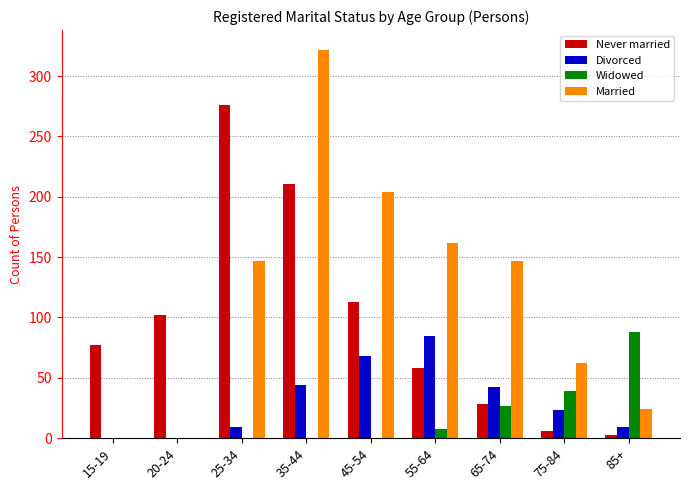

Is the value of Divorced at 25-34 greater than the value of Never married at 85+?

Yes